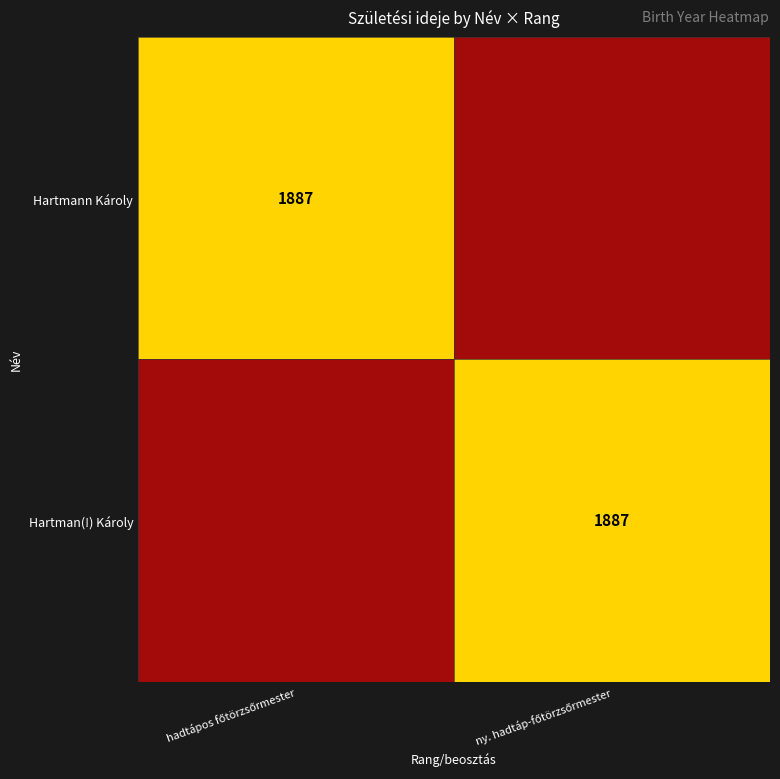

Between ny. hadtáp-főtörzsőrmester and hadtápos főtörzsőrmester, which is larger?

hadtápos főtörzsőrmester